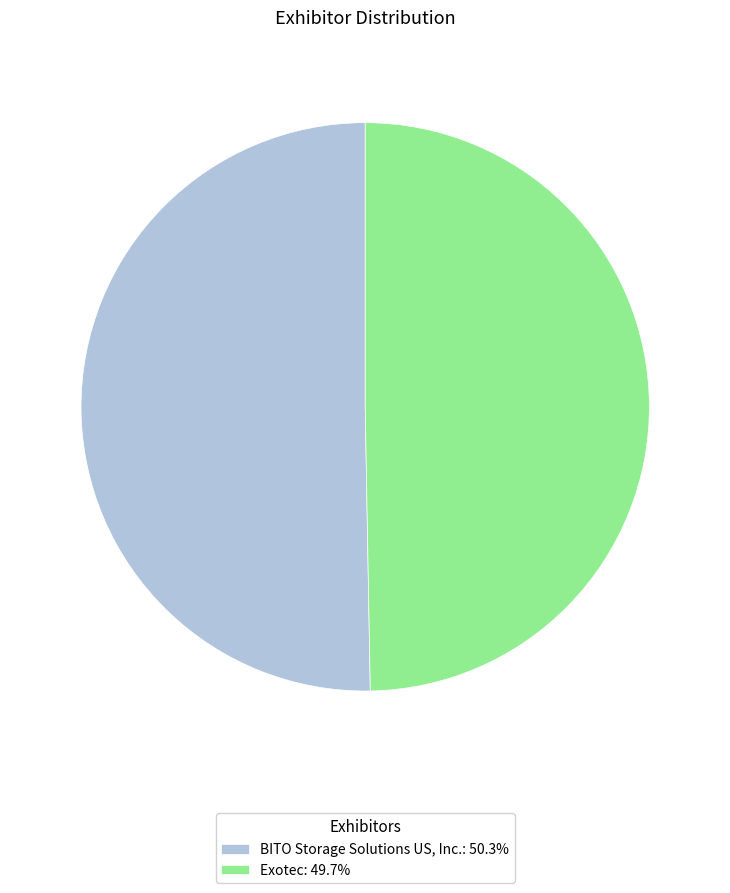

How many slices are in this pie chart?

2